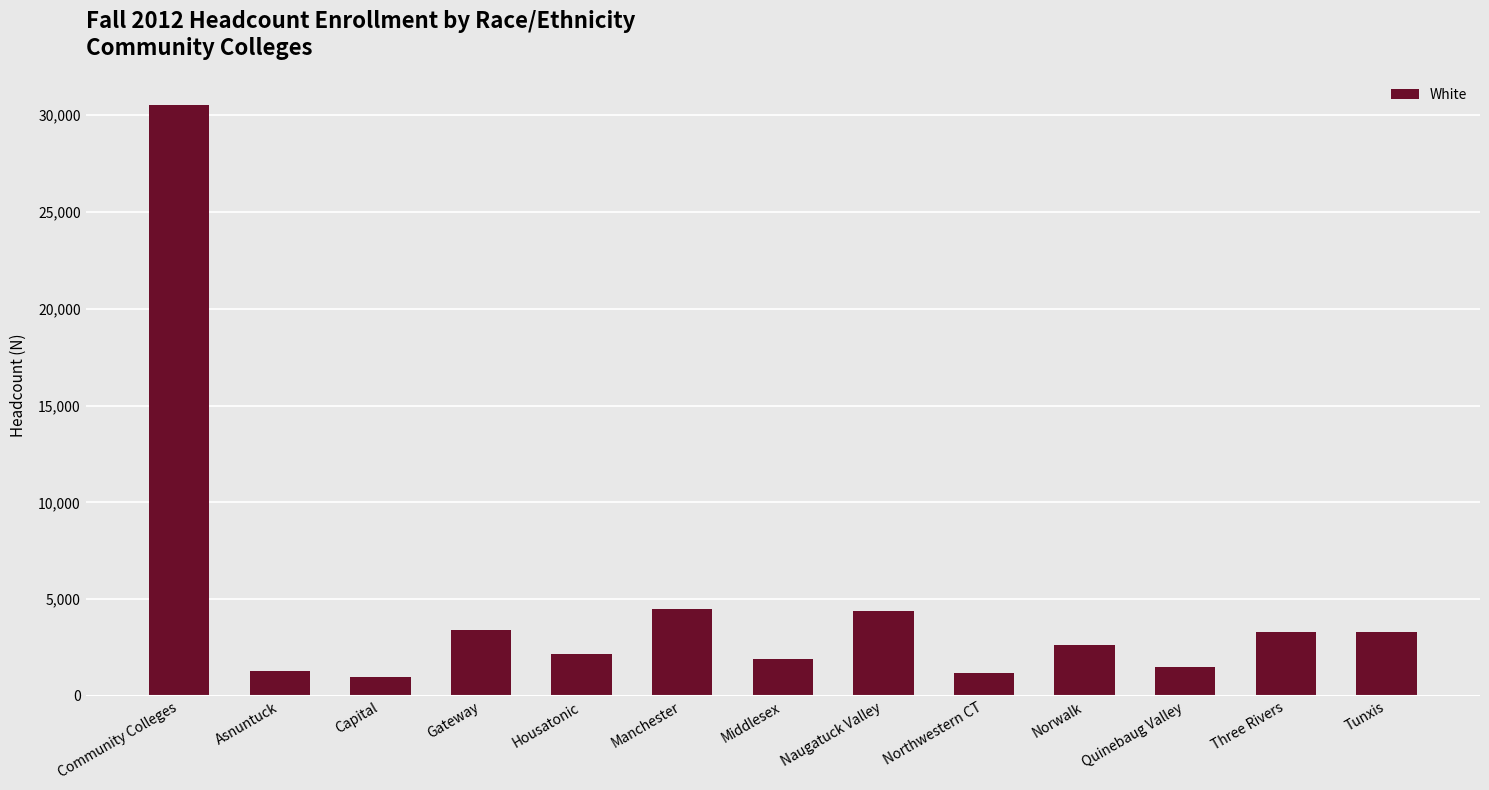

What is the minimum value shown in the chart?

960